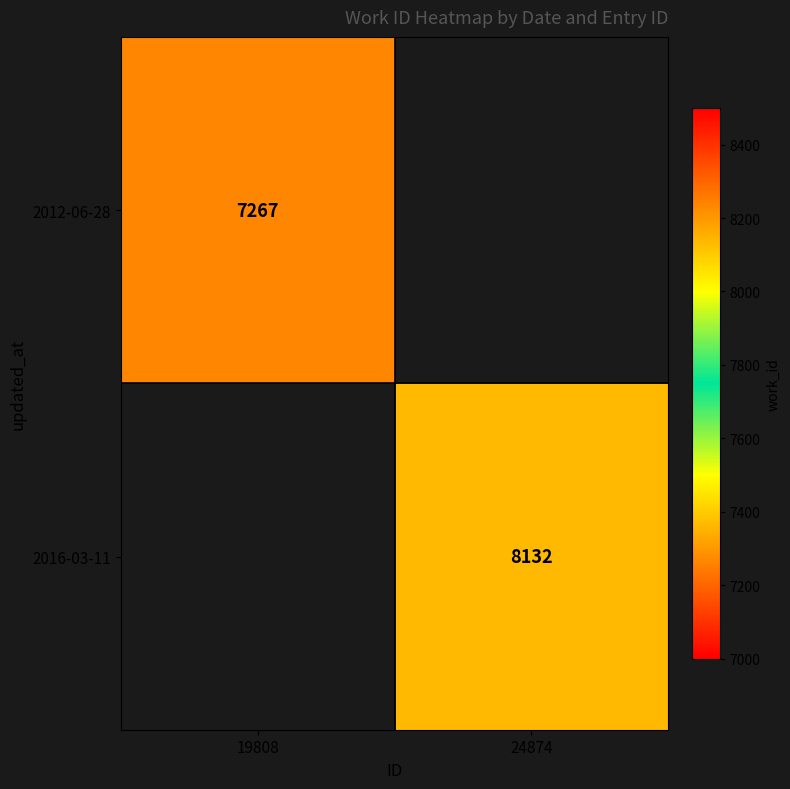

Is it true that 2012-06-28 equals 7267 at 19808?

True